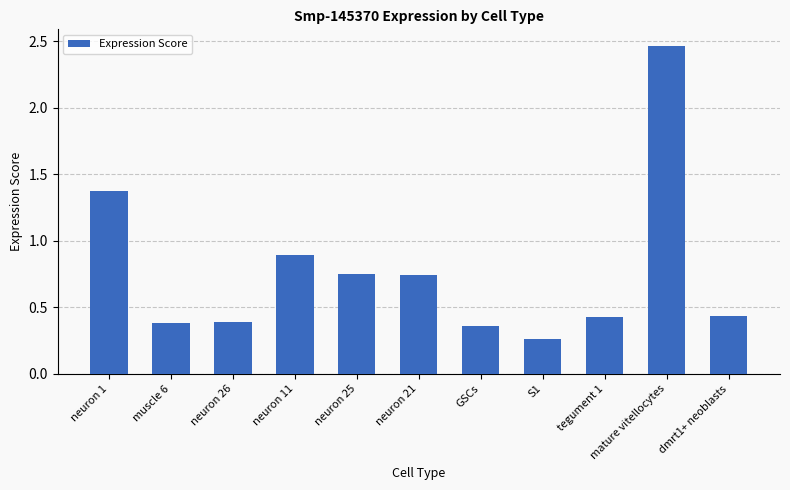

What is the difference between the second highest and second lowest values?

1.0